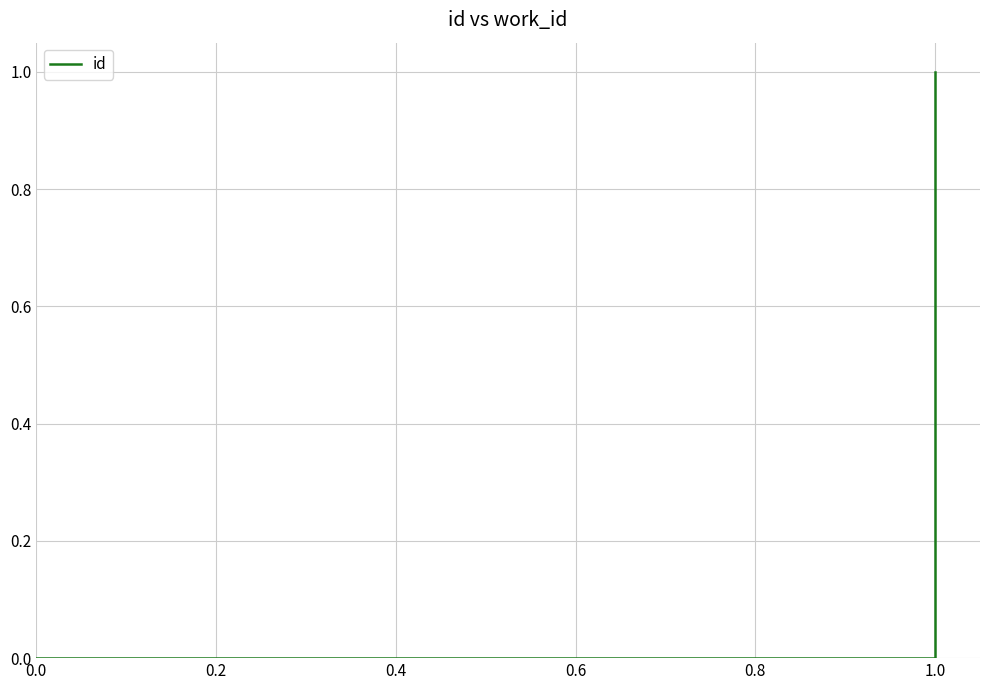

Does the chart display data point markers on the line(s)?

No